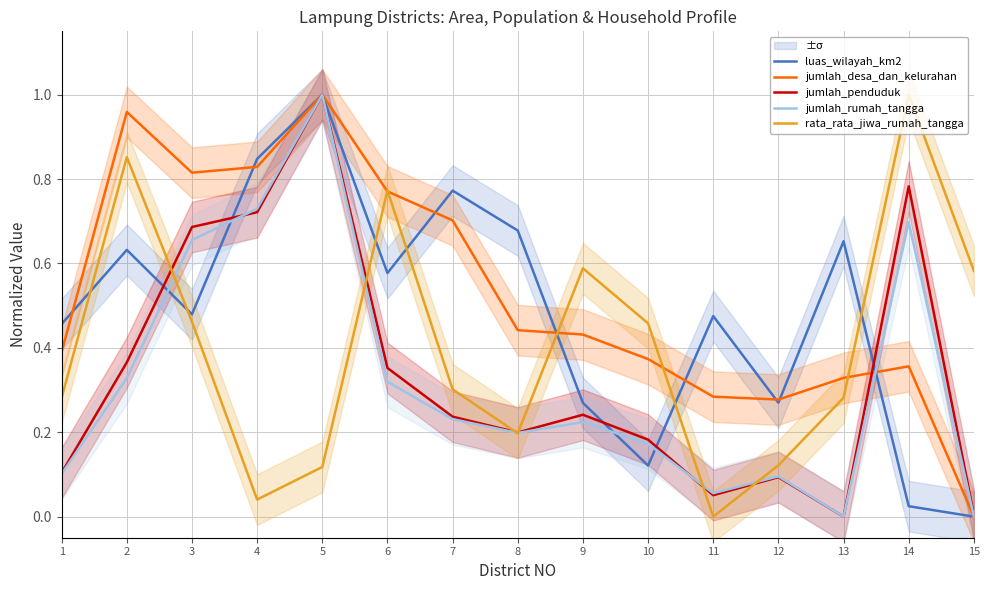

Count the number of categories in the chart.

15